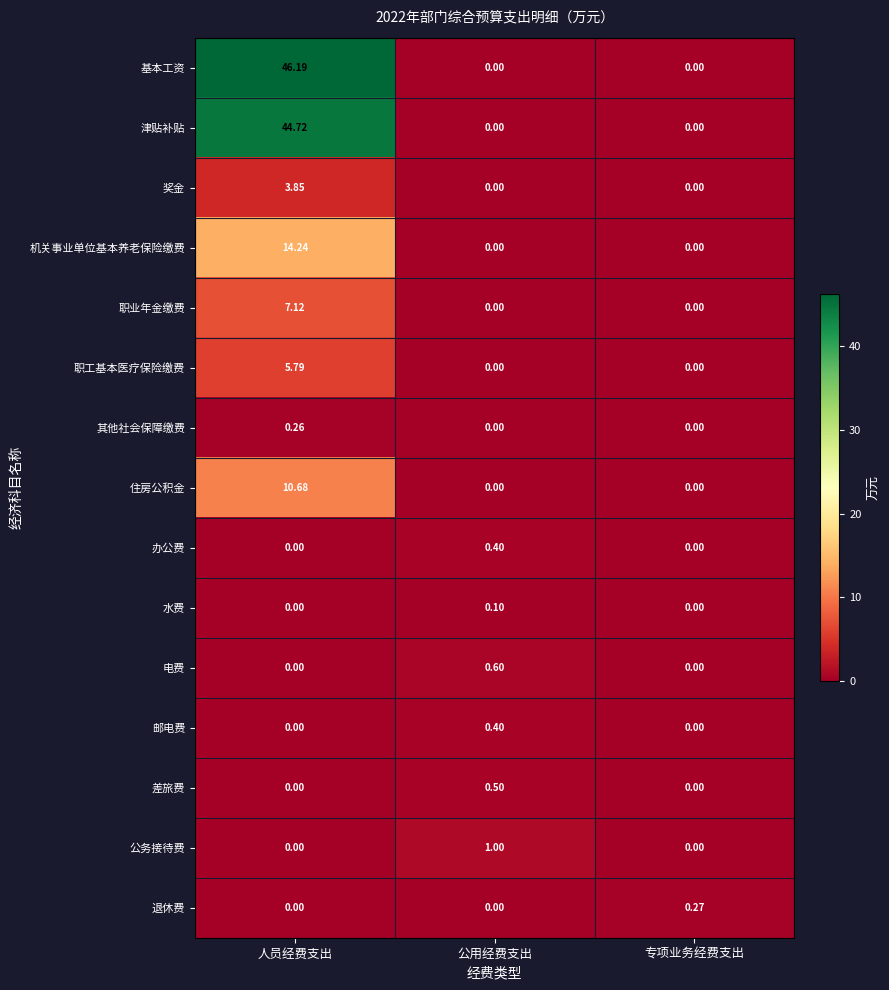

Which category has the highest value in the 退休费 series?

专项业务经费支出